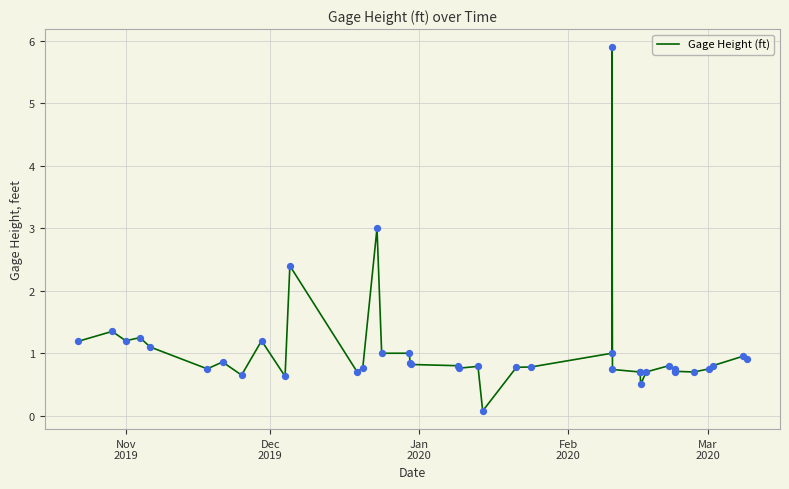

What is the difference between the maximum and minimum values?

5.8